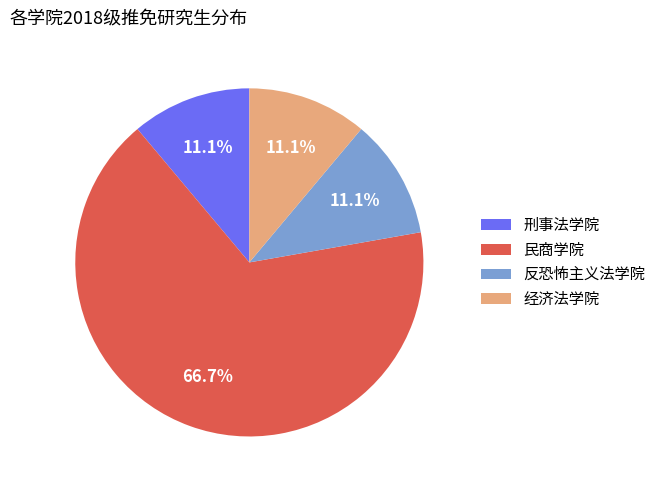

How many slices are in this pie chart?

4